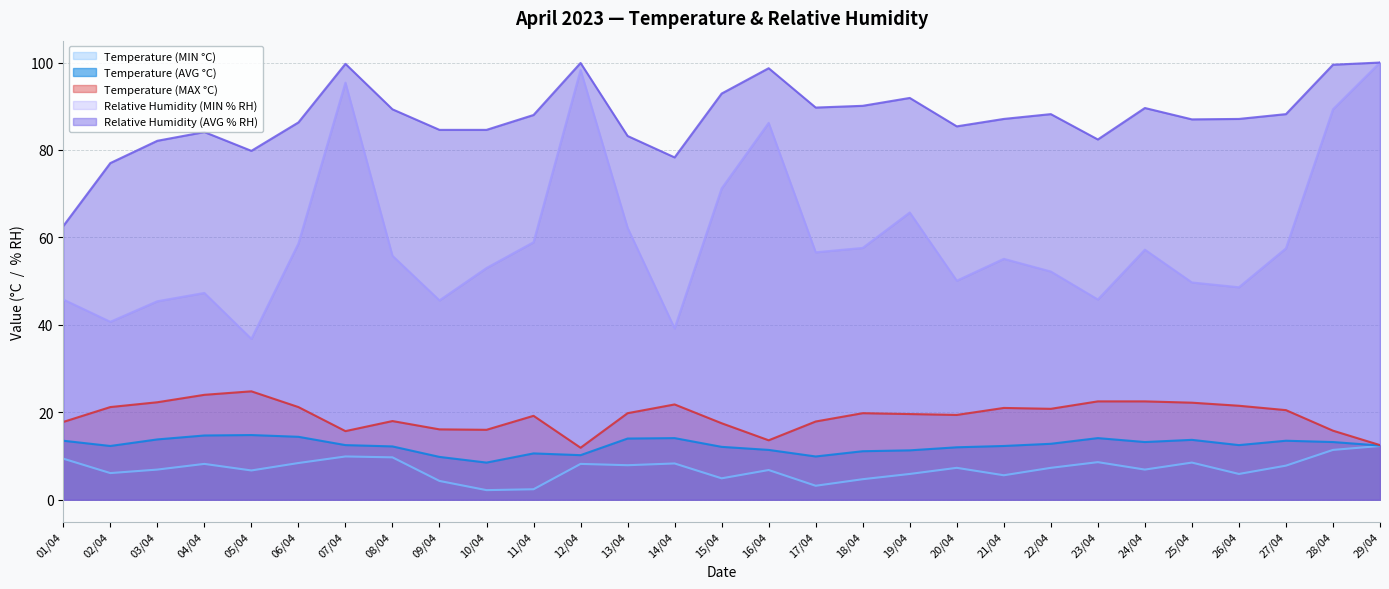

What is the difference between the Temperature (MAX °C) values at 08/04 and 05/04?

6.8